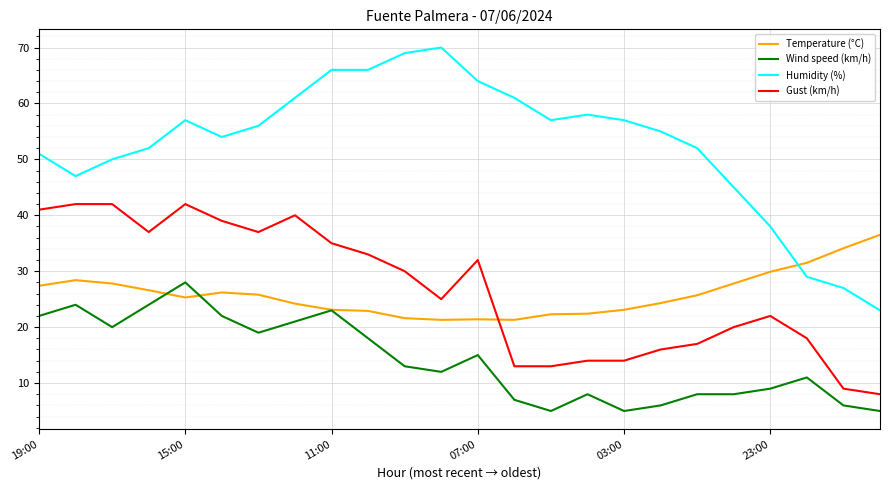

List the series in order of their peak value, lowest first.

Wind speed (km/h), Temperature (°C), Gust (km/h), Humidity (%)